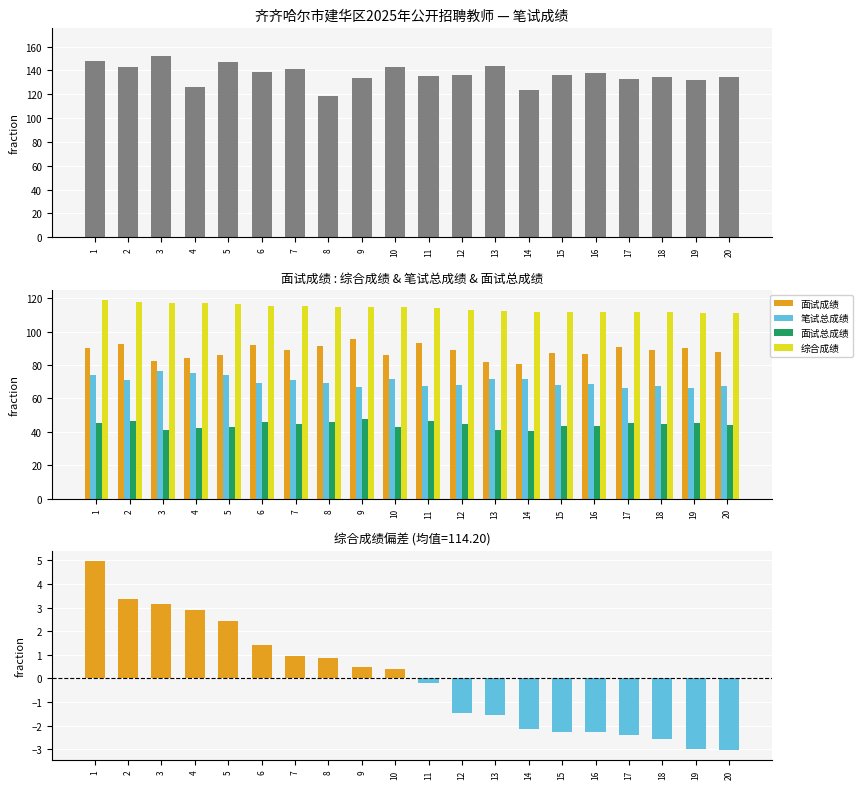

The 面试总成绩 series shows 45.8 at 8. True or false?

True